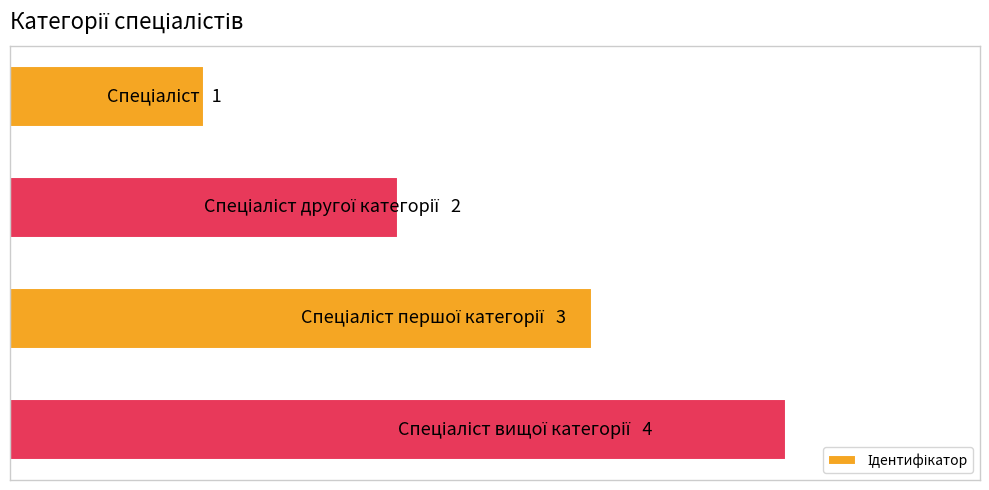

Does the chart contain any negative values?

No